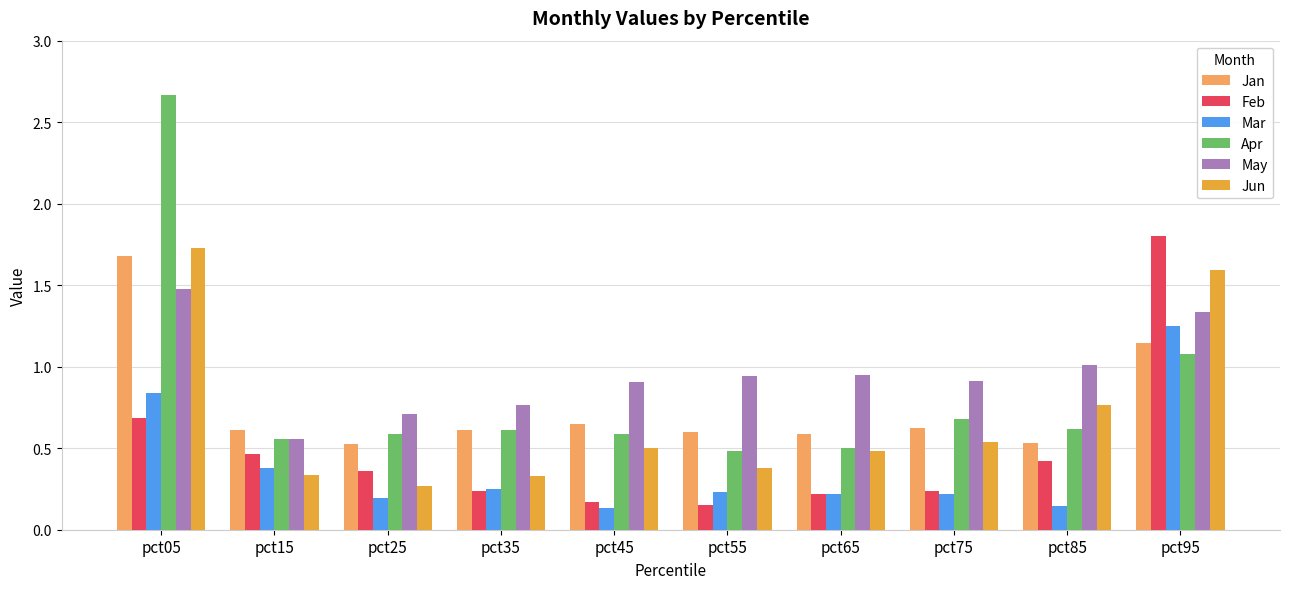

What is the difference between the maximum and minimum values in the Feb series?

1.6